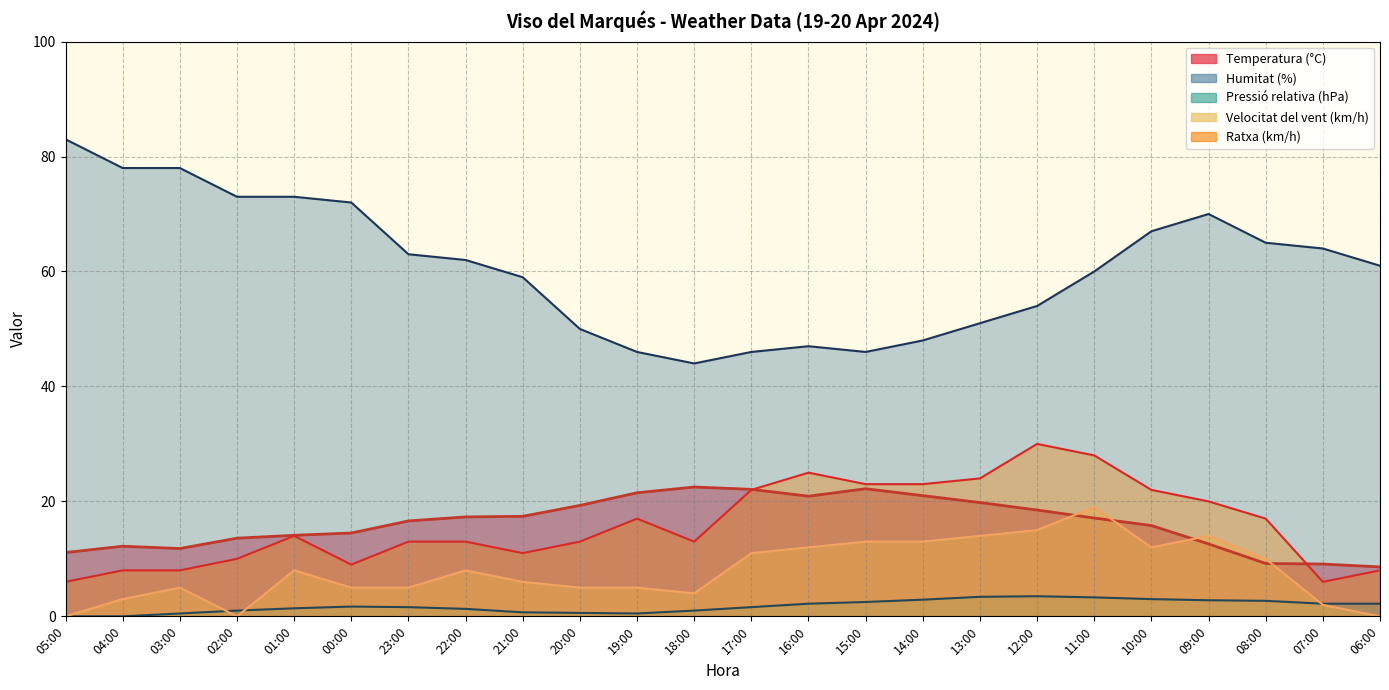

At which label is Ratxa (km/h) closest to 18?

19:00